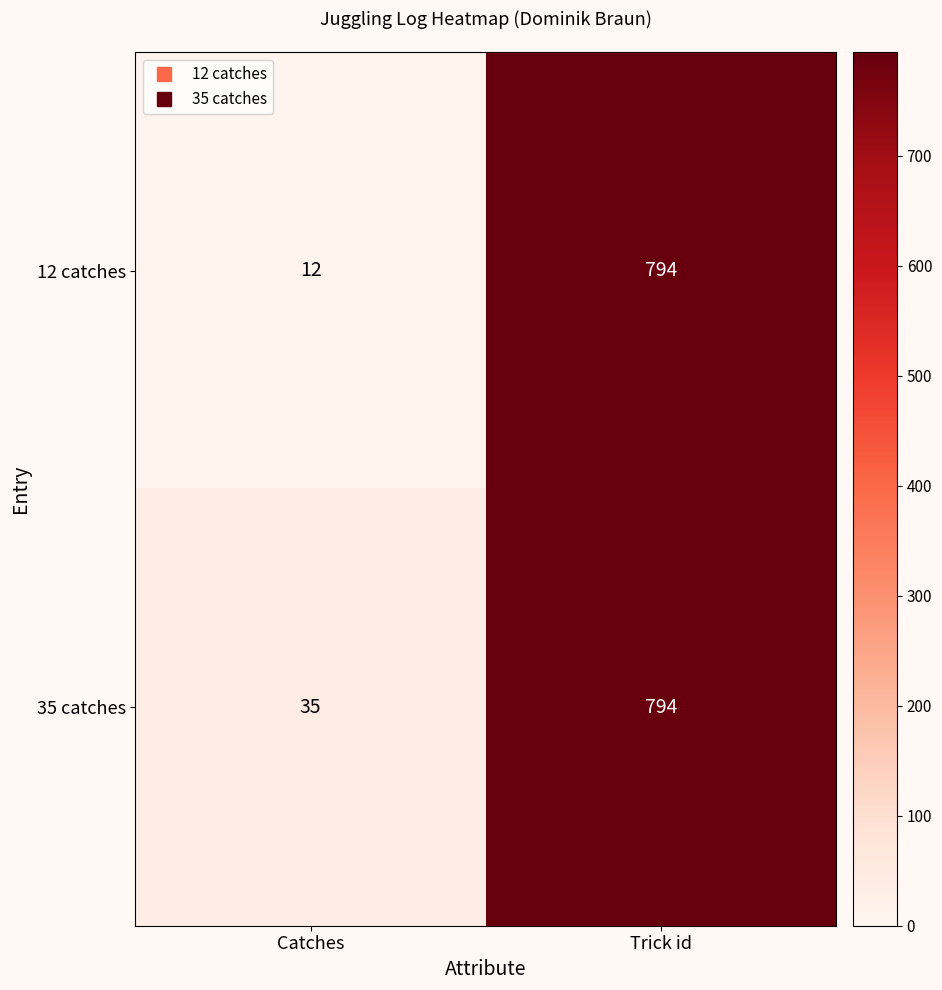

True or false: 12 catches has a value of 12 at Catches.

True